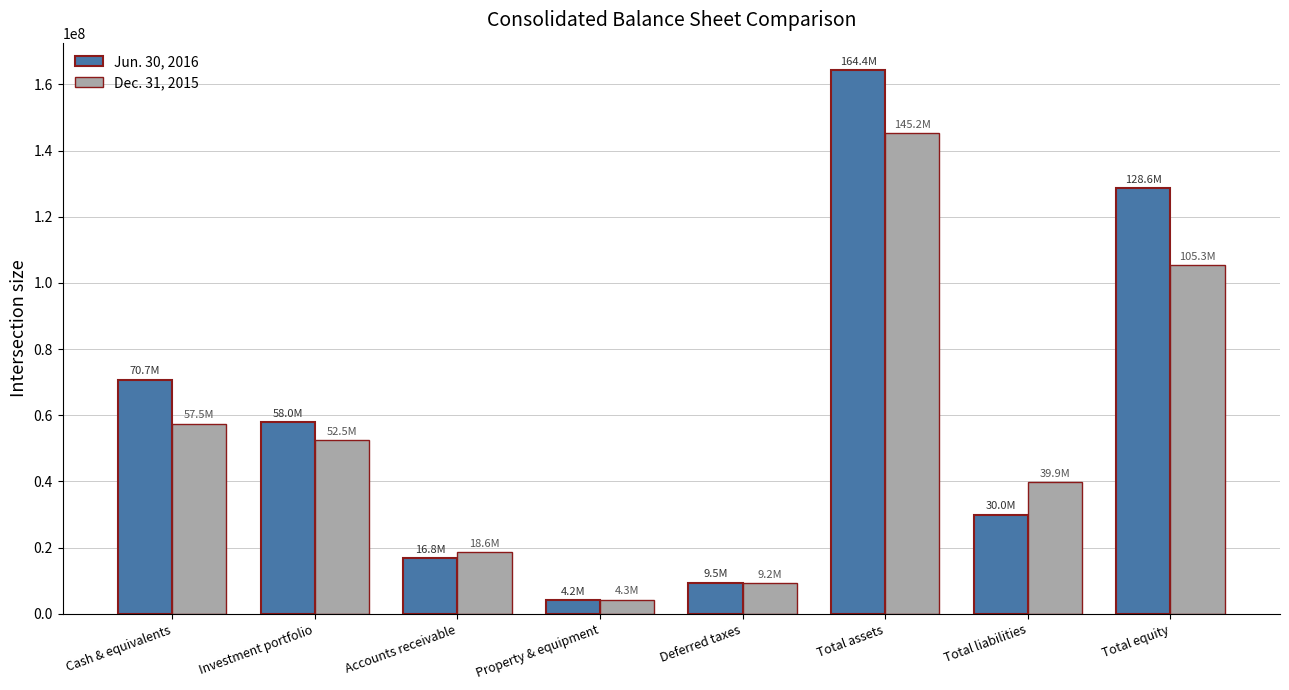

Between Investment portfolio and Deferred taxes, which series saw the biggest shift?

Jun. 30, 2016